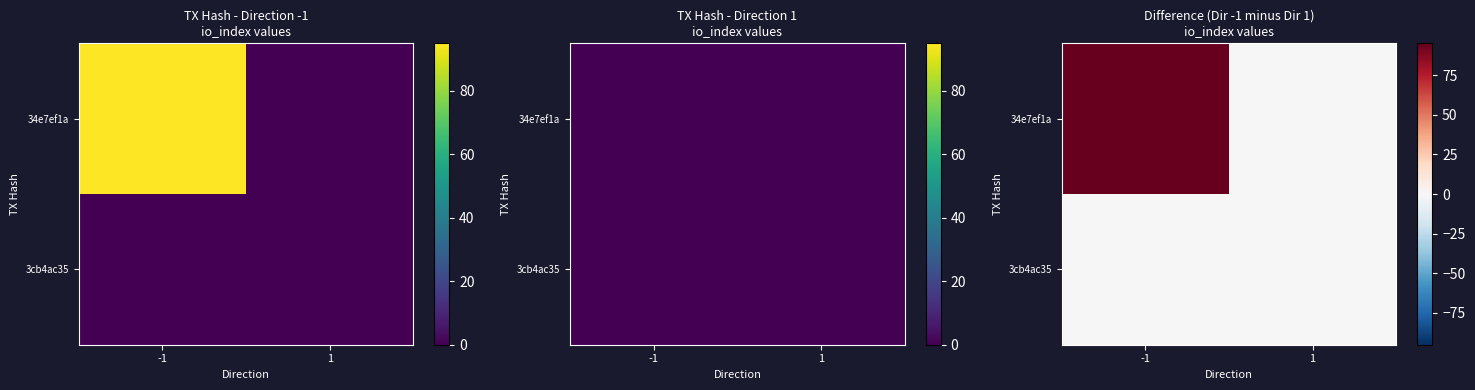

At how many categories does at least one series exceed 33?

1